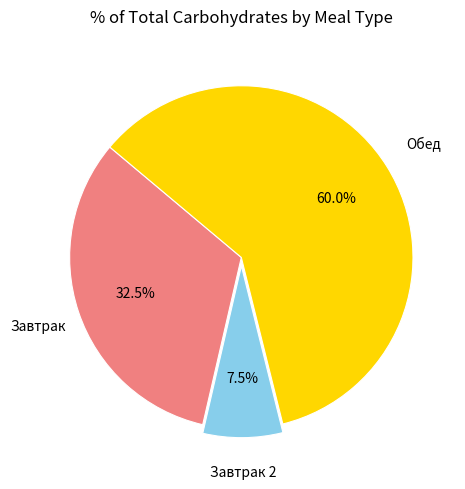

Is there a majority slice in this chart?

Yes